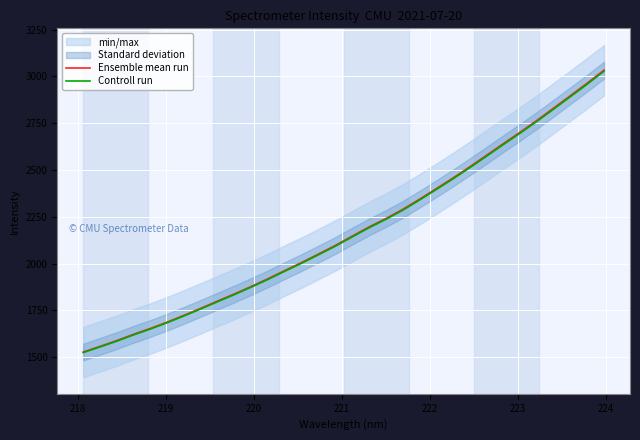

Reading left to right, list all the values displayed in this chart.

Ensemble mean run: 1527.6	1557.7	1588.8	1622.4	1653.7	1687.6	1723.9	1761.5	1800.1	1838.1	1878.0	1919.5	1963.2	2006.0	2051.2	2097.0	2146.5	2195.3	2240.3	2288.9	2343.3	2399.7	2457.0	2516.6	2578.3	2640.3	2701.6	2764.5	2830.3	2896.9	2963.8	3033.1
Controll run: 1524.5	1554.6	1585.6	1619.1	1650.4	1684.2	1720.5	1757.9	1796.5	1834.5	1874.2	1915.7	1959.2	2002.0	2047.1	2092.8	2142.2	2190.9	2235.8	2284.3	2338.6	2394.9	2452.1	2511.6	2573.1	2635.0	2696.2	2758.9	2824.7	2891.1	2957.9	3027.0